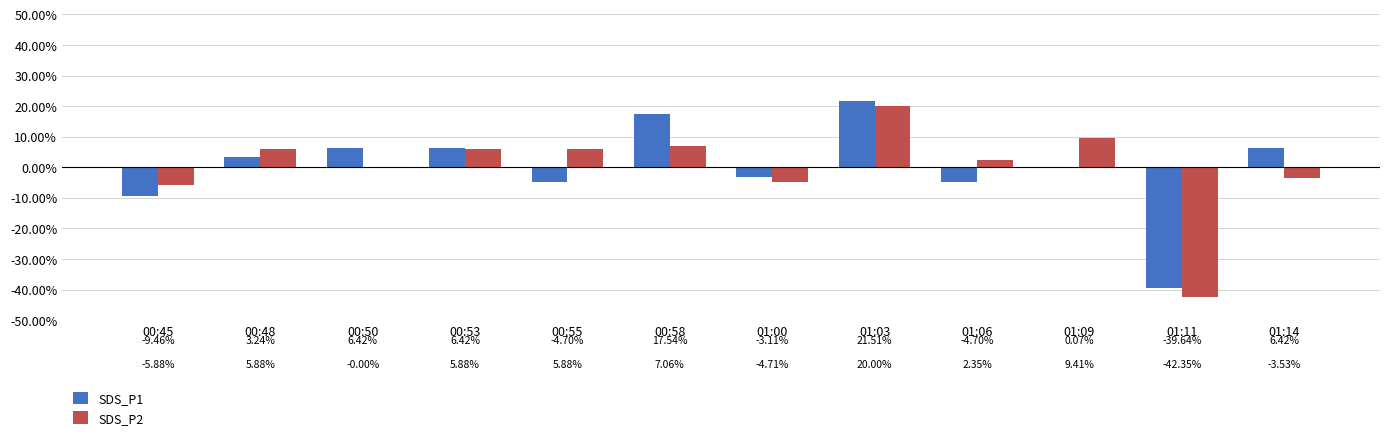

What is the sum of the SDS_P2 values at 00:58 and 00:45?

1.2